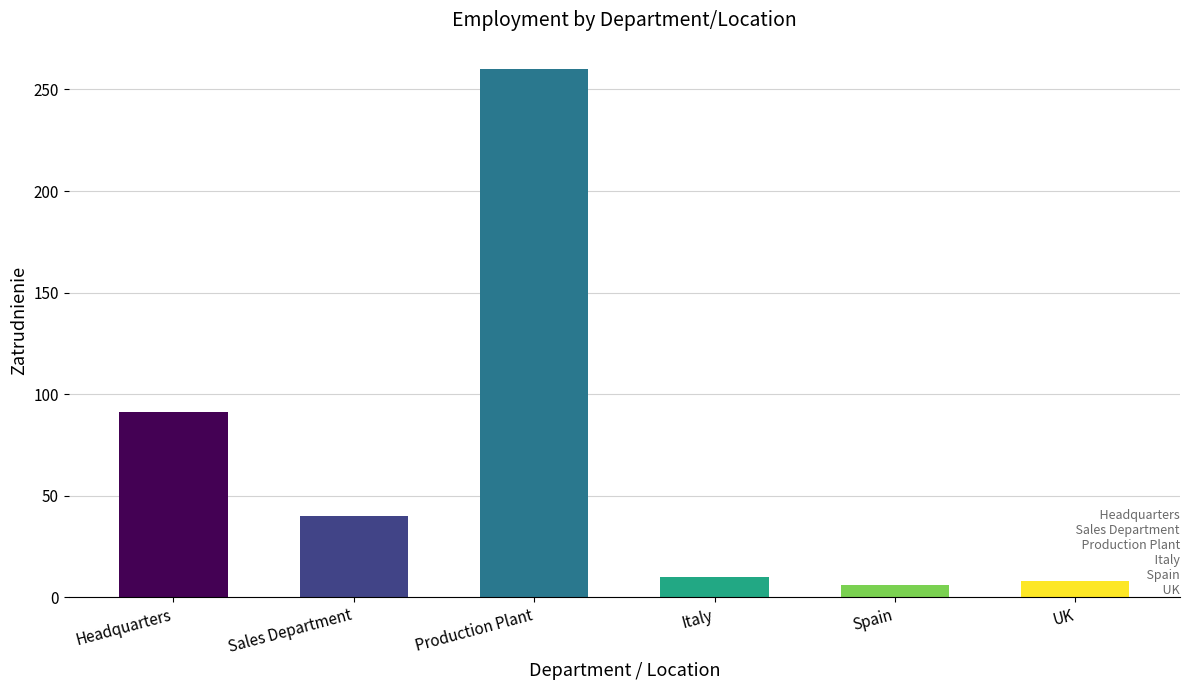

Count the number of data series in this chart.

1